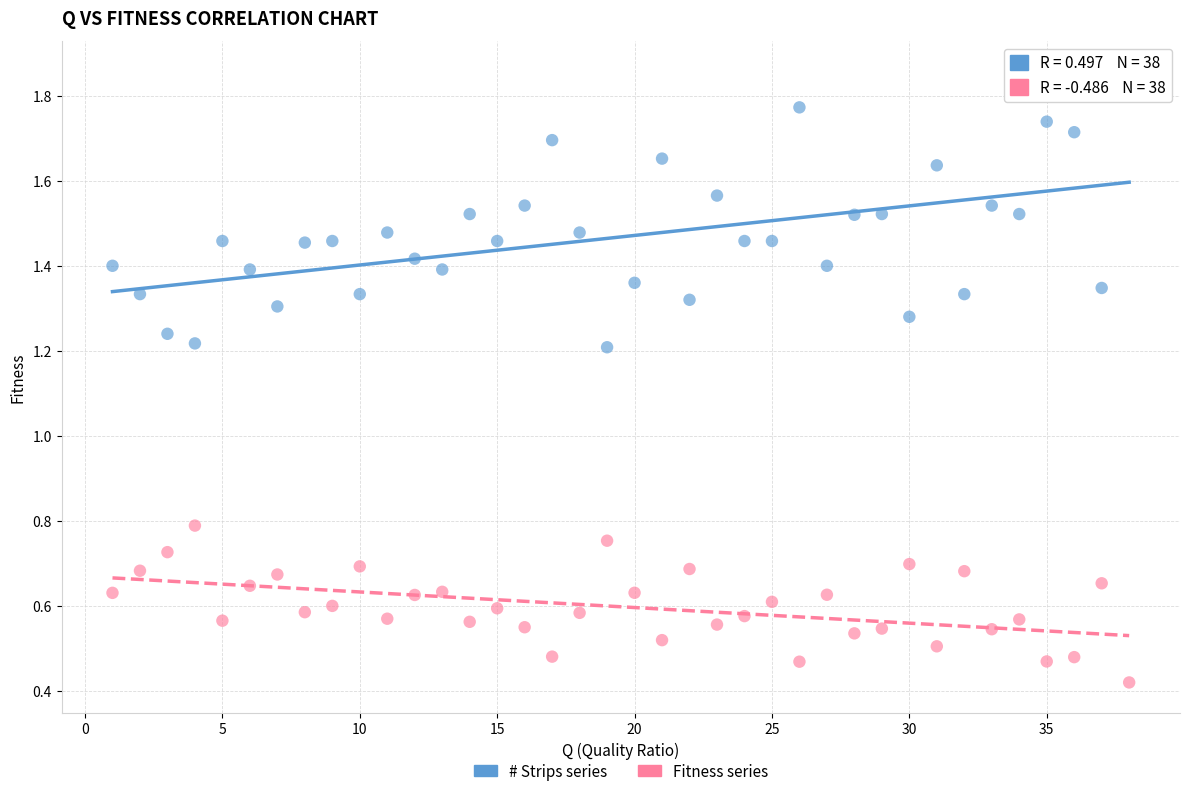

Which series contains the highest Y value?

# Strips series